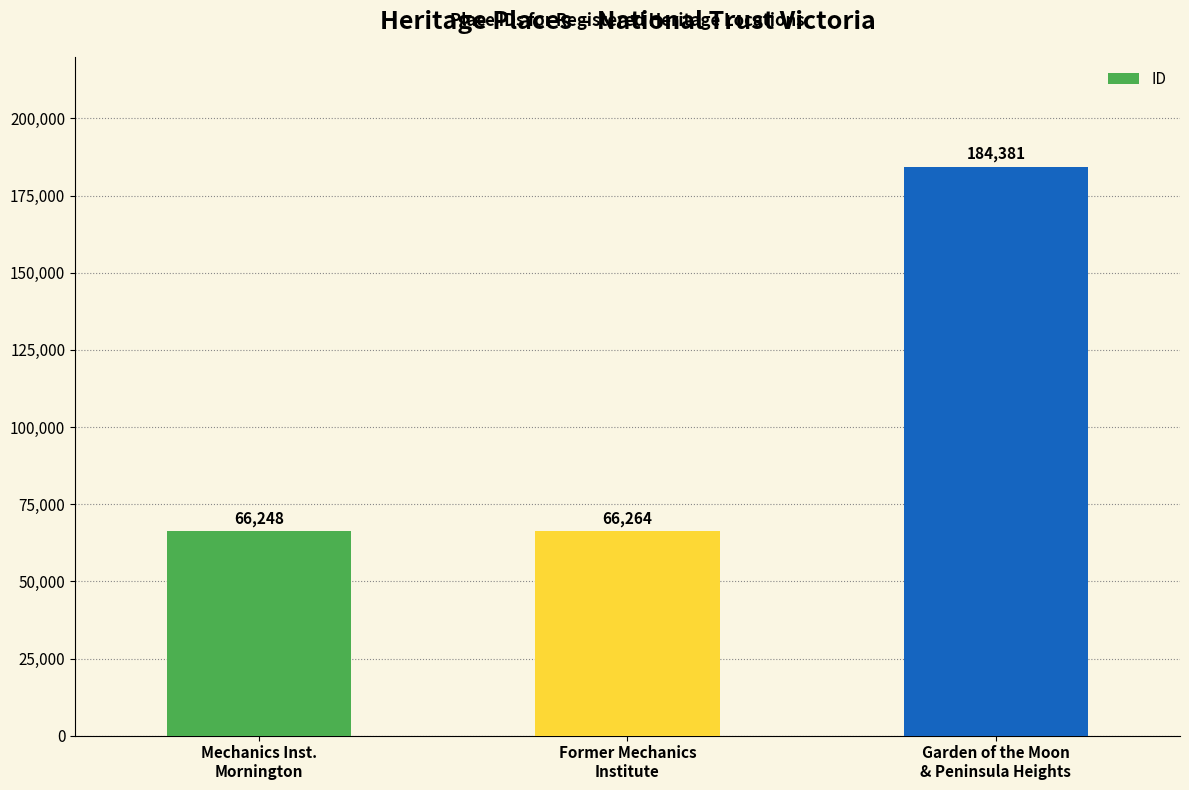

What is the value of the 3rd bar from the left?

184381